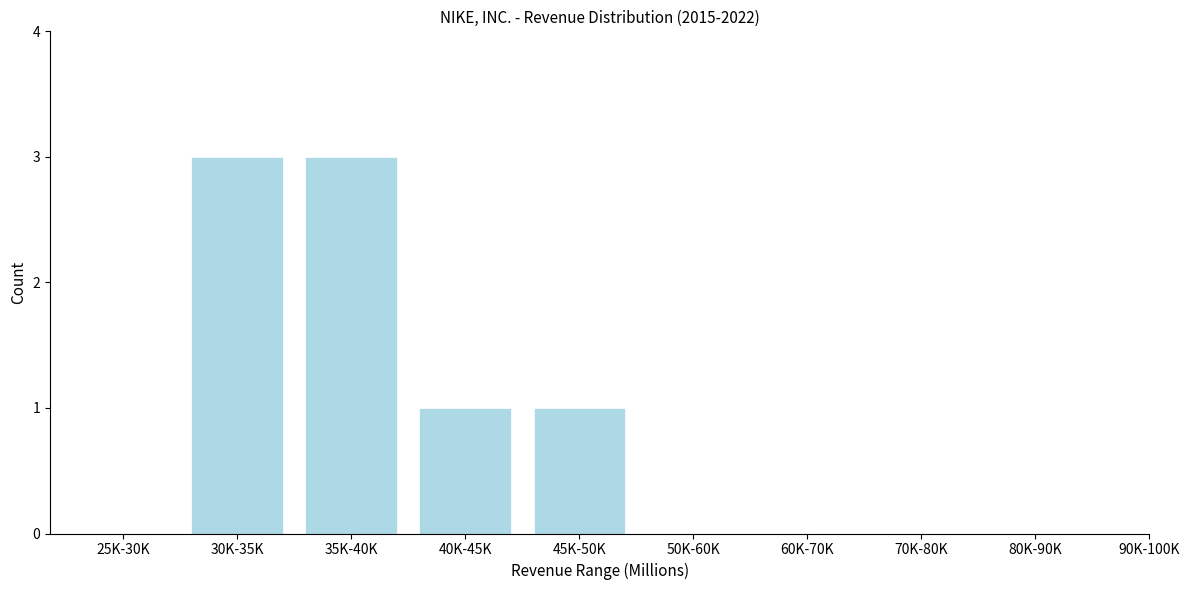

Reading right to left, list all the values displayed in this chart.

45K-50K=1	40K-45K=1	35K-40K=3	30K-35K=3	25K-30K=0